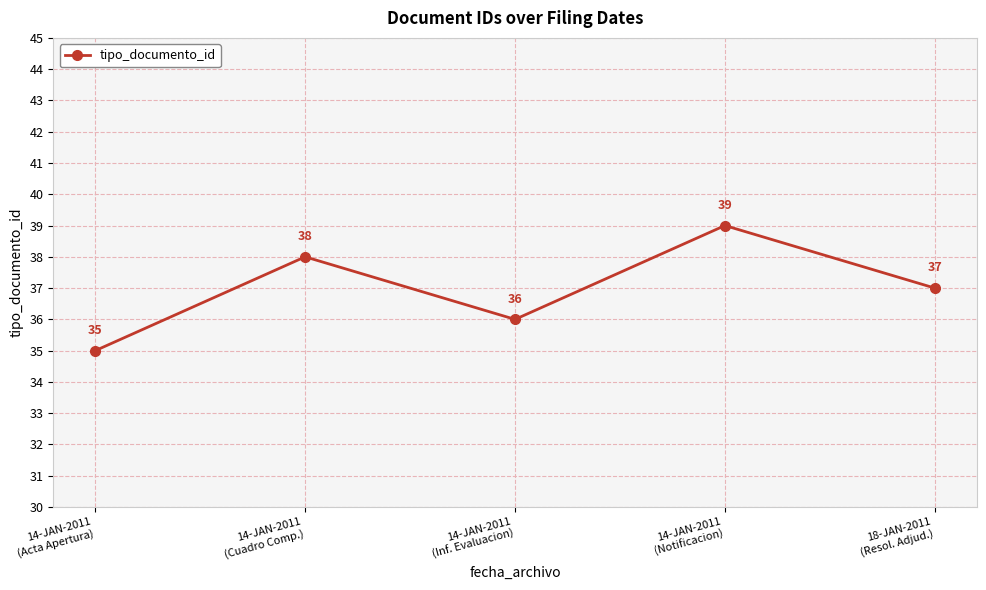

Where is the data nearest to the value 37?

18-JAN-2011
(Resol. Adjud.)